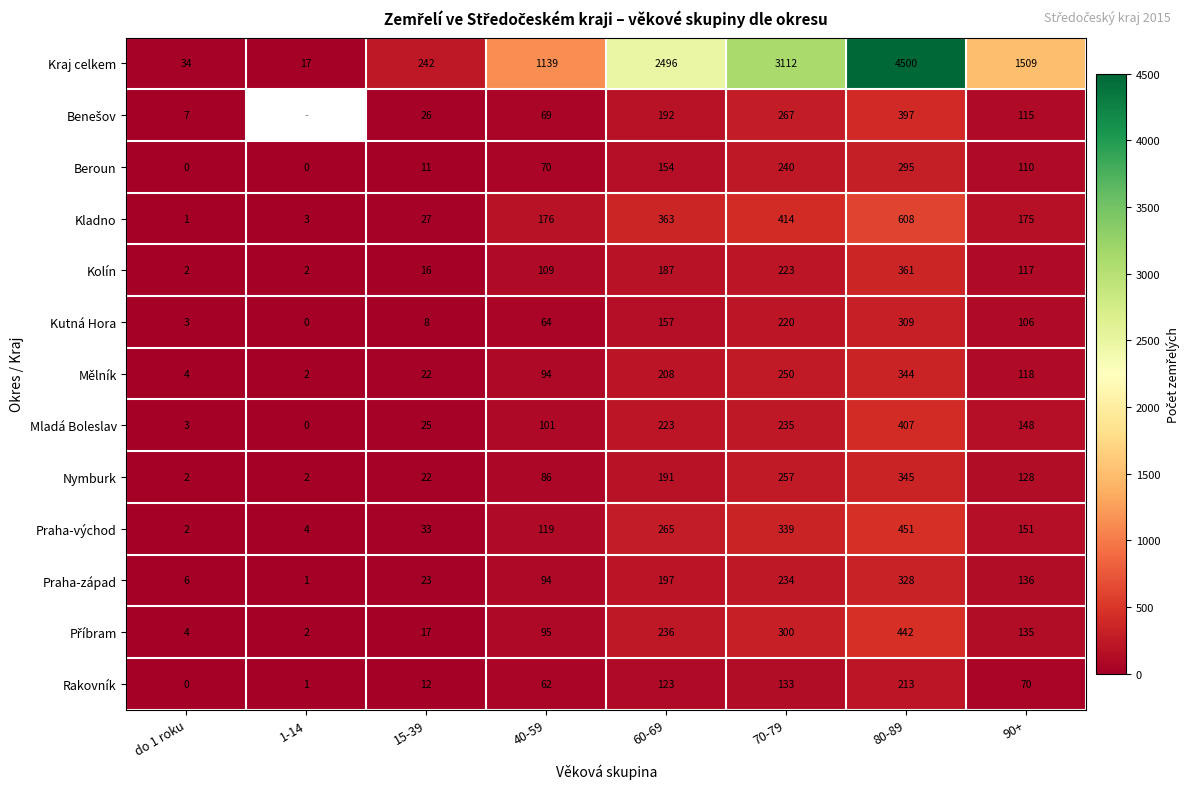

How many values in the Kraj celkem series are below 1509?

4